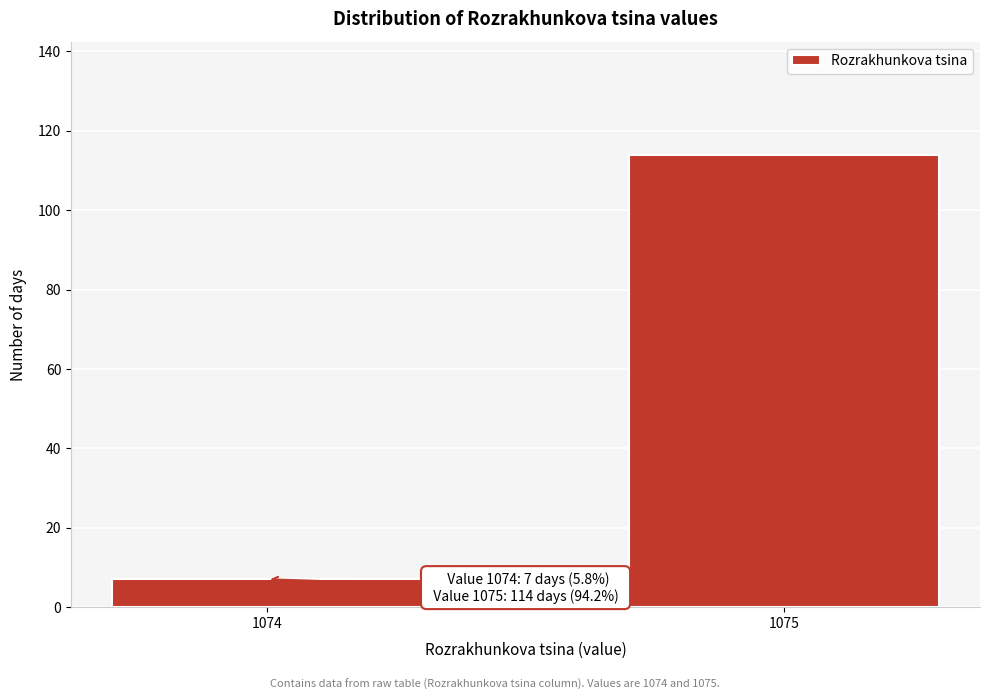

Reading right to left, what are all the values shown in this chart?

1075=114	1074=7